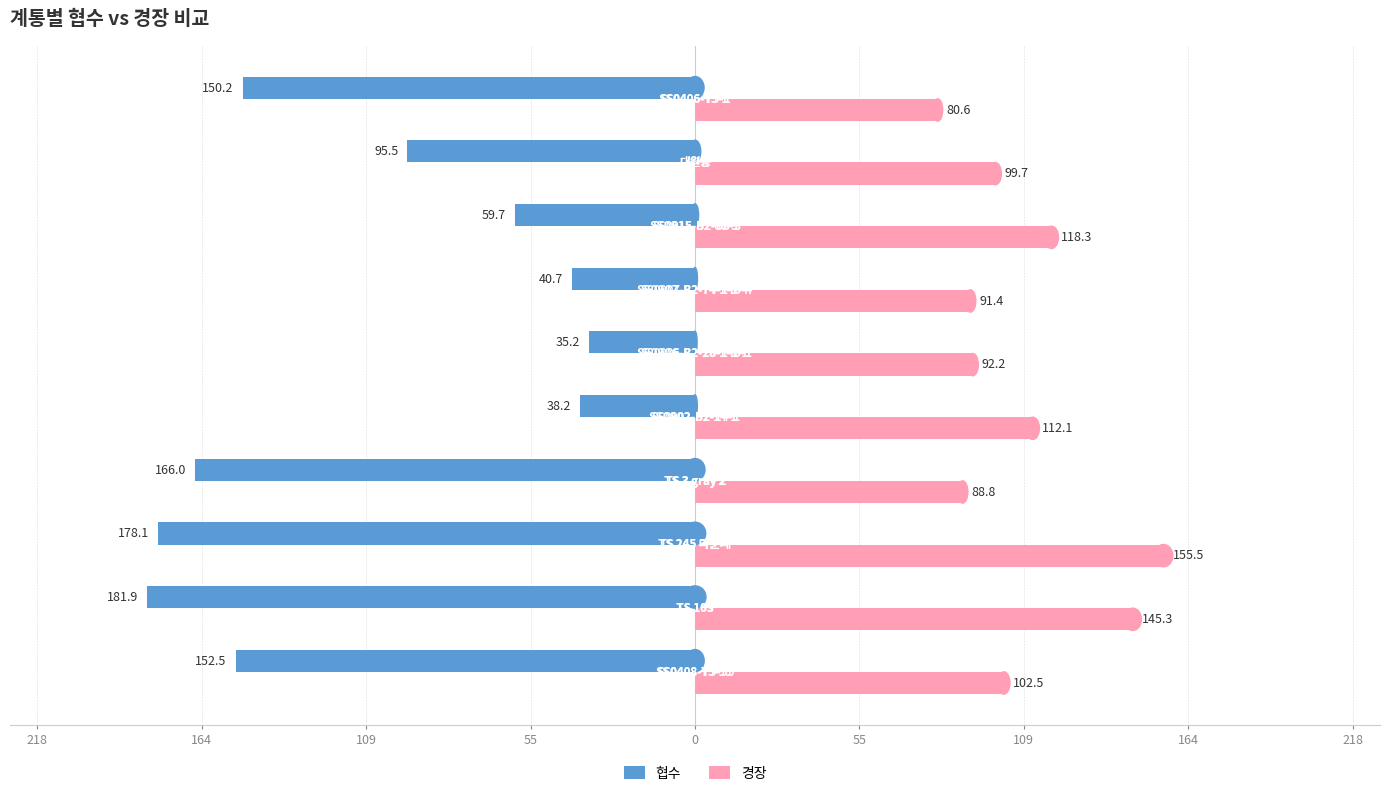

What is the difference between the maximum and minimum values in the 협수 series?

146.7